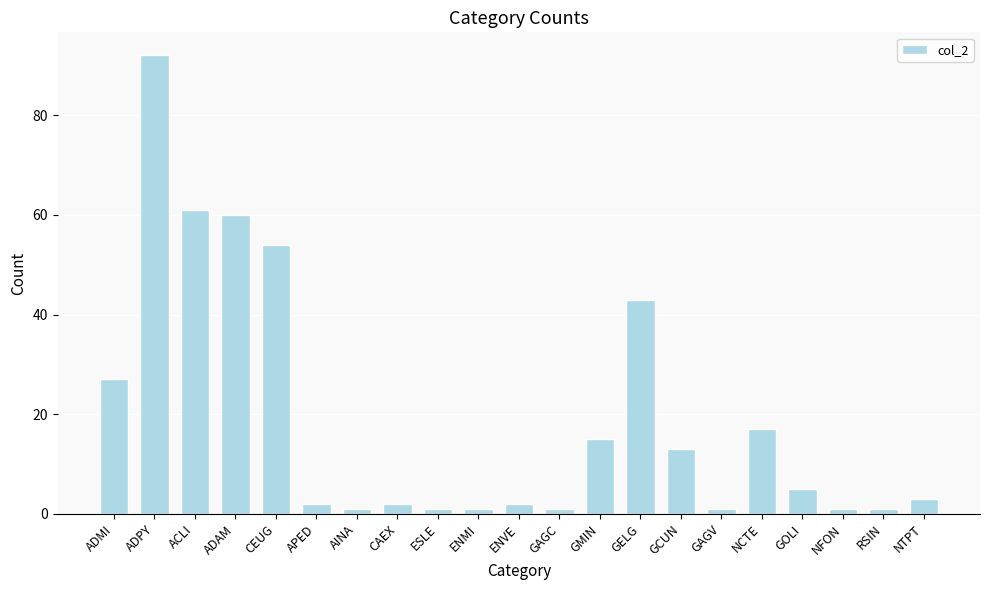

What is the label of the 21st bar from the right?

ADMI